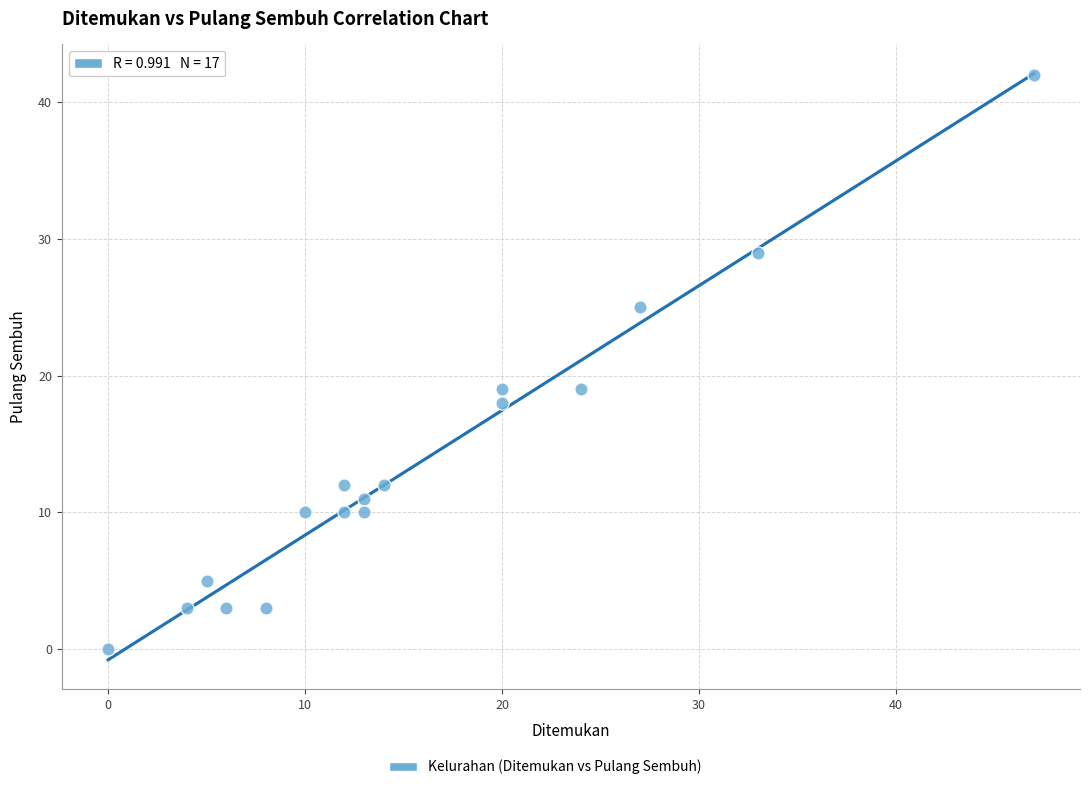

What is the range of Y values (max minus min)?

42